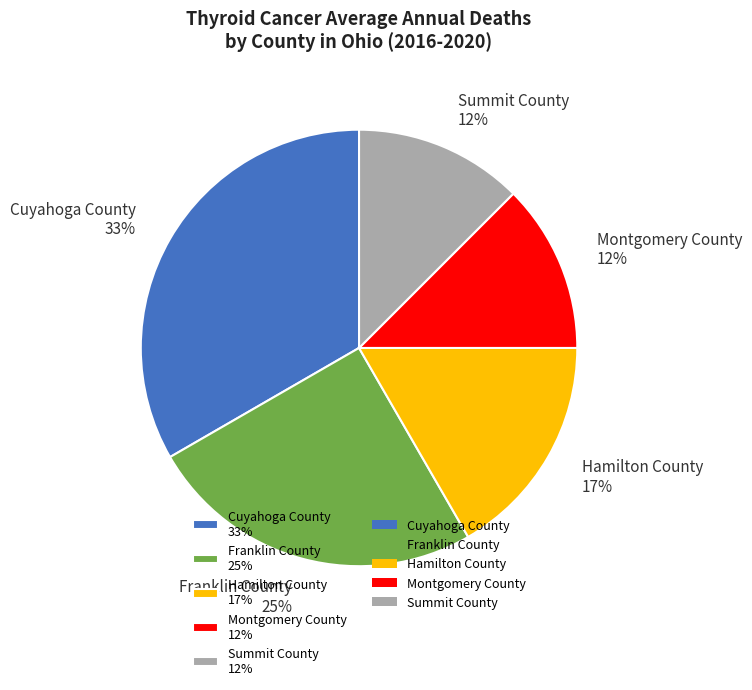

Which has a higher value, Montgomery County 12% or Cuyahoga County 33%?

Cuyahoga County 33%